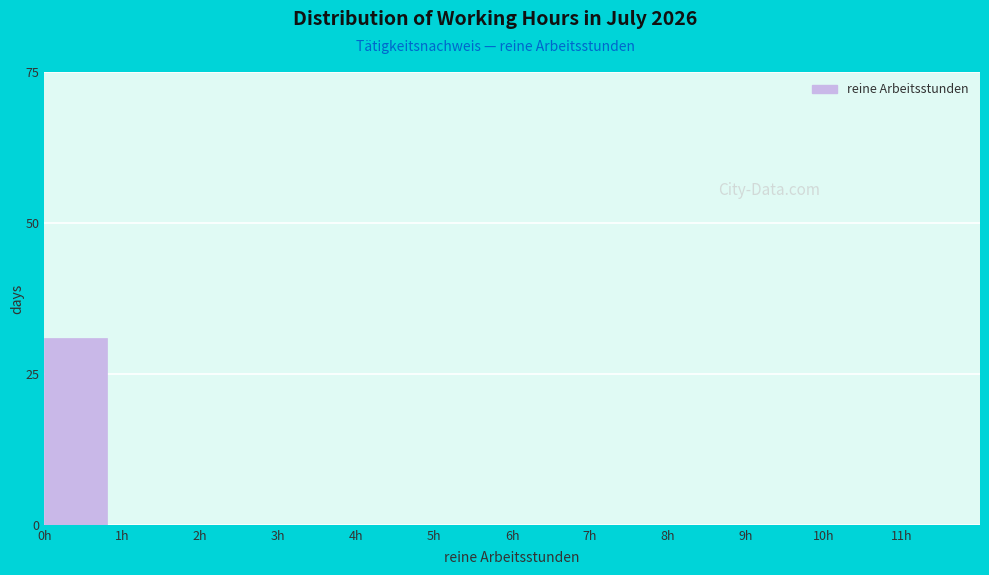

Reading left to right, extract all data points from this chart.

0h=31	1h=0	2h=0	3h=0	4h=0	5h=0	6h=0	7h=0	8h=0	9h=0	10h=0	11h=0